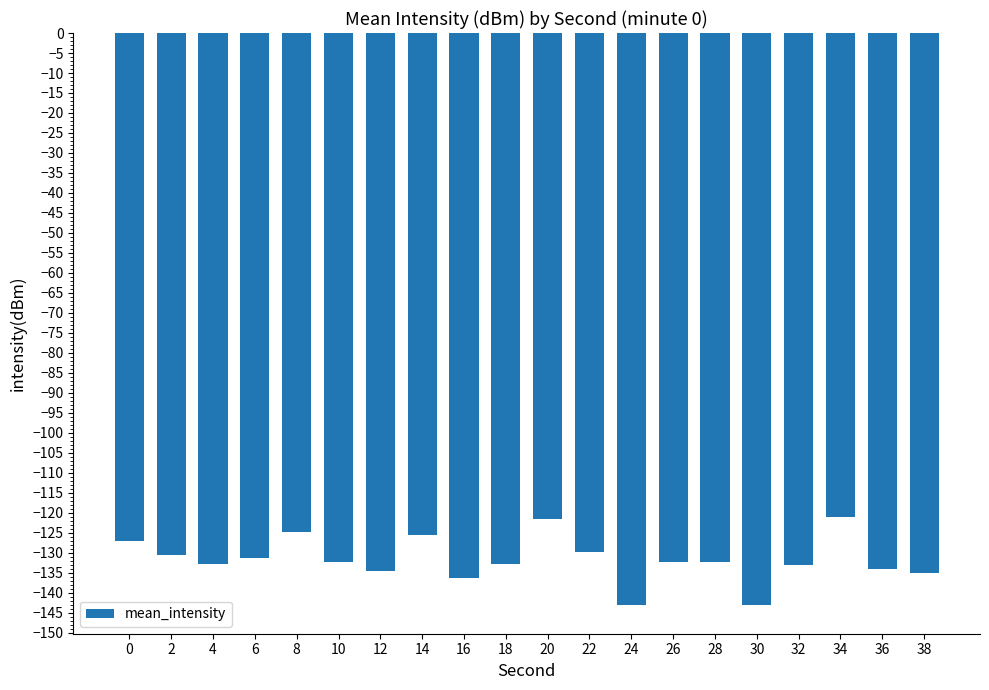

What is the minimum value shown in the chart?

-143.1